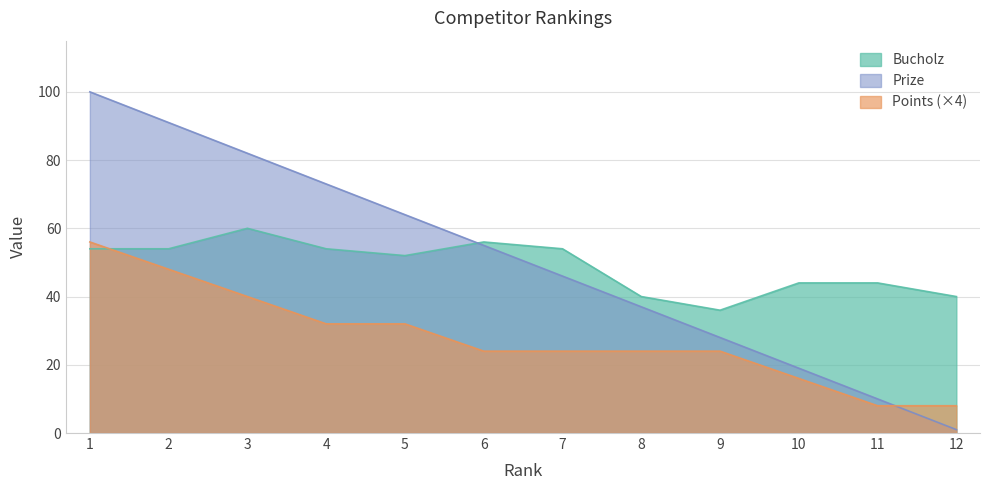

Rank the categories by Points value from lowest to highest.

11, 12, 10, 6, 7, 8, 9, 4, 5, 3, 2, 1